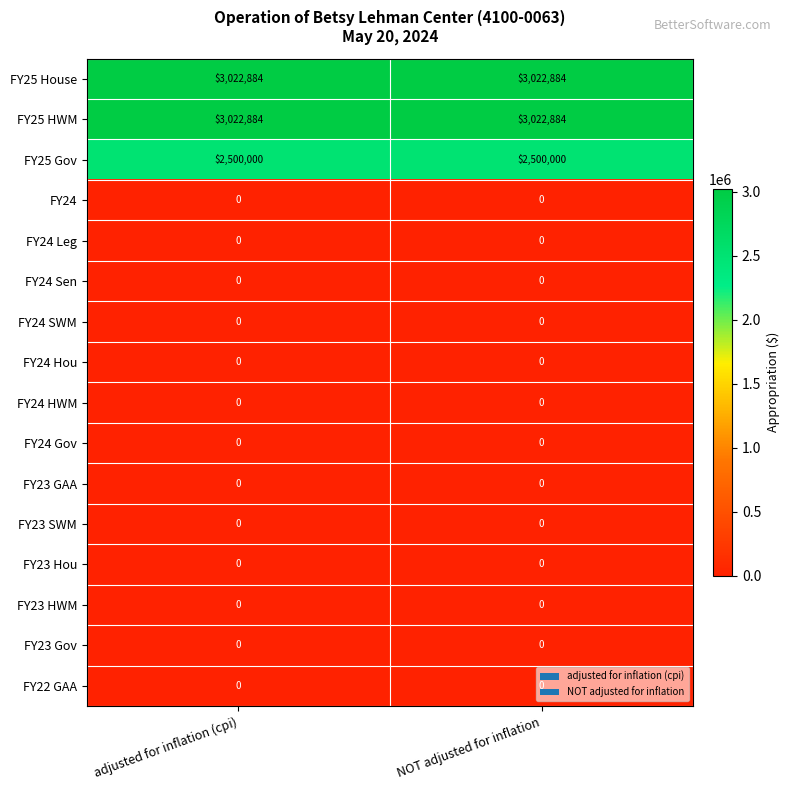

What is the total value across all series at adjusted for inflation (cpi)?

8545768